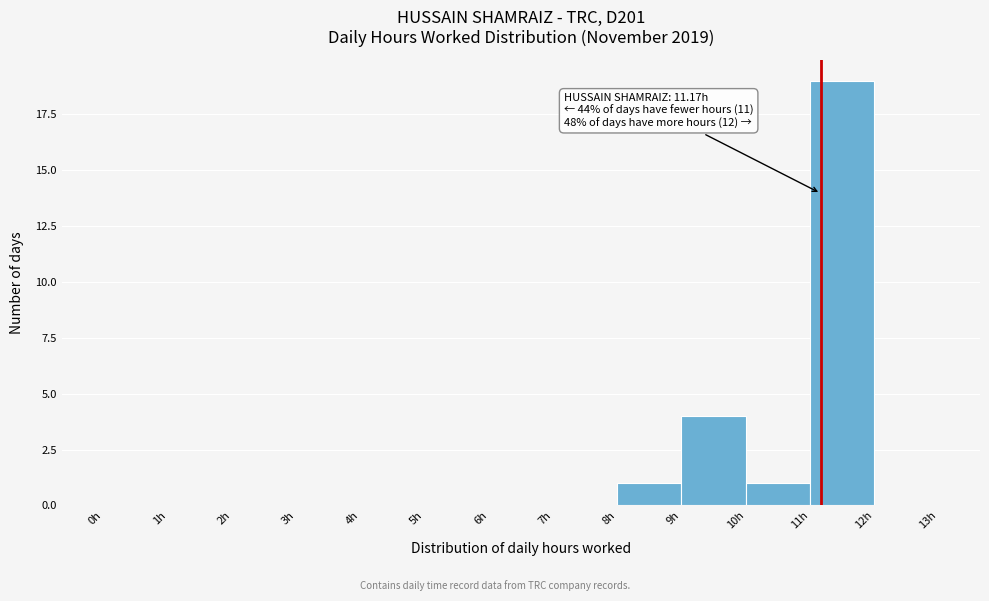

Over which range of the x-axis is the bar tallest?

11 to 12